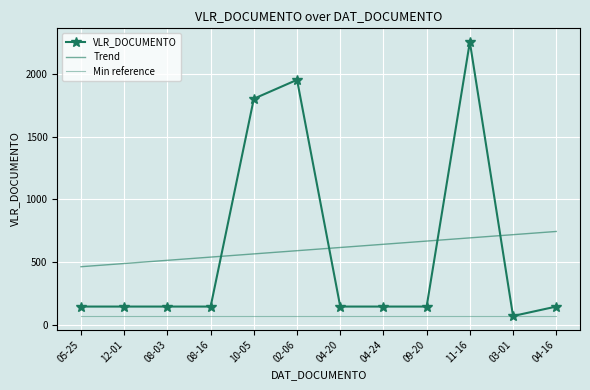

Reading left to right, what are all the values shown in this chart?

VLR_DOCUMENTO: 05-25=150.0	12-01=150.0	08-03=150.0	08-16=150.0	10-05=1800.0	02-06=1950.0	04-20=150.0	04-24=150.0	09-20=150.0	11-16=2250.0	03-01=75.0	04-16=150.0
Trend: 05-25=466.3	12-01=491.8	08-03=517.2	08-16=542.7	10-05=568.1	02-06=593.5	04-20=619.0	04-24=644.4	09-20=669.8	11-16=695.3	03-01=720.7	04-16=746.2
Min reference: 05-25=75.0	12-01=75.0	08-03=75.0	08-16=75.0	10-05=75.0	02-06=75.0	04-20=75.0	04-24=75.0	09-20=75.0	11-16=75.0	03-01=75.0	04-16=75.0